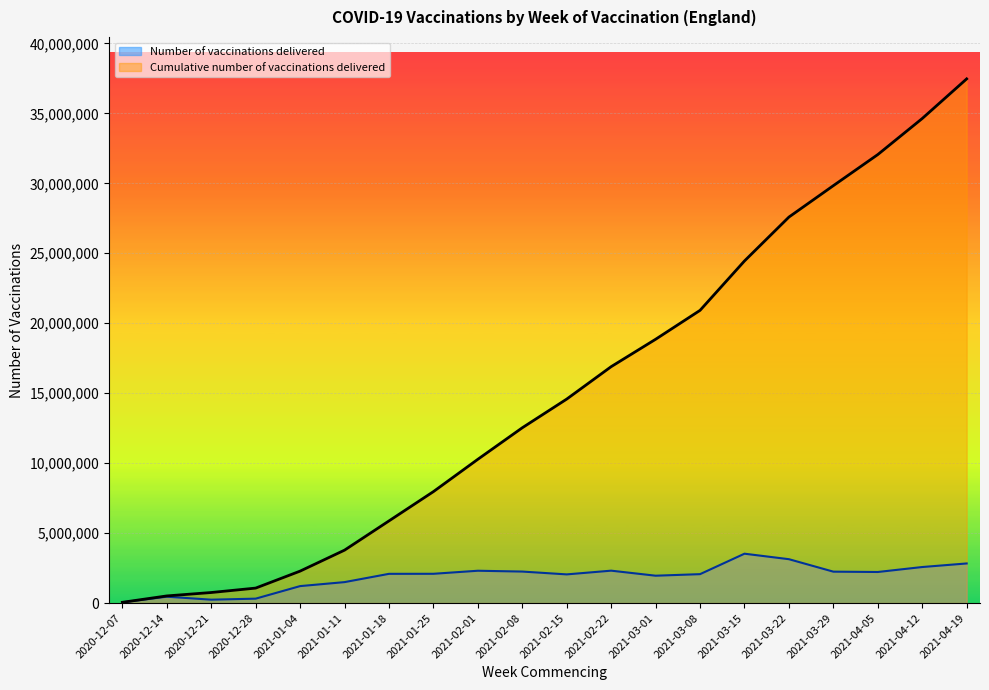

At 2020-12-07, list the series in order from smallest to largest.

Number of vaccinations delivered, Cumulative number of vaccinations delivered